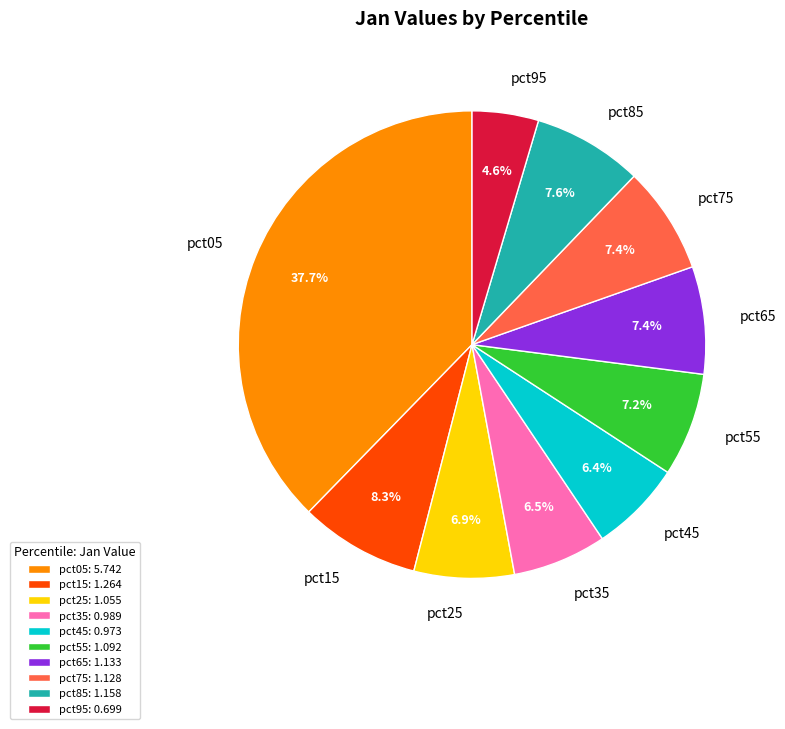

Approximately how many times larger is the value at pct45 compared to pct05?

0.2